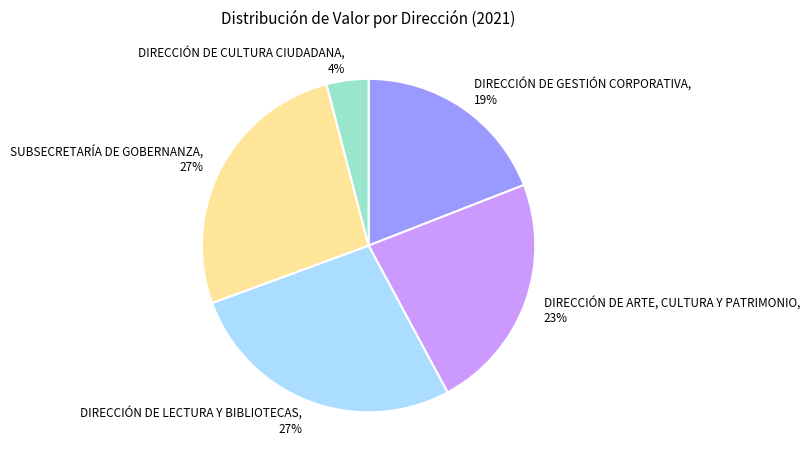

Count the number of slices in the pie.

5